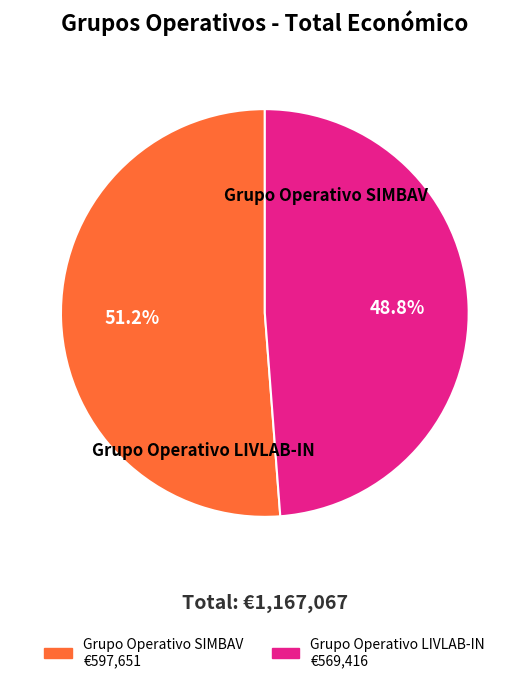

Rank the categories by value from lowest to highest.

Grupo Operativo LIVLAB-IN, Grupo Operativo SIMBAV